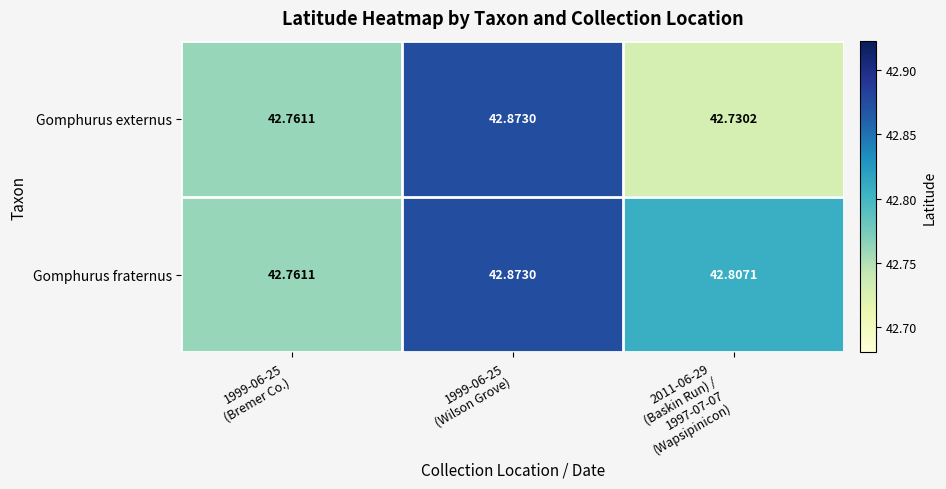

Which series has the largest range (max minus min)?

Gomphurus externus